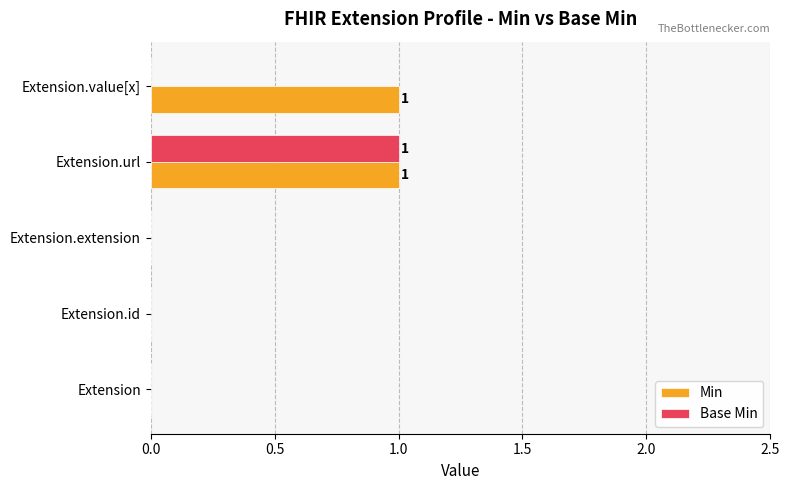

At which category is the sum across all series the highest?

Extension.url